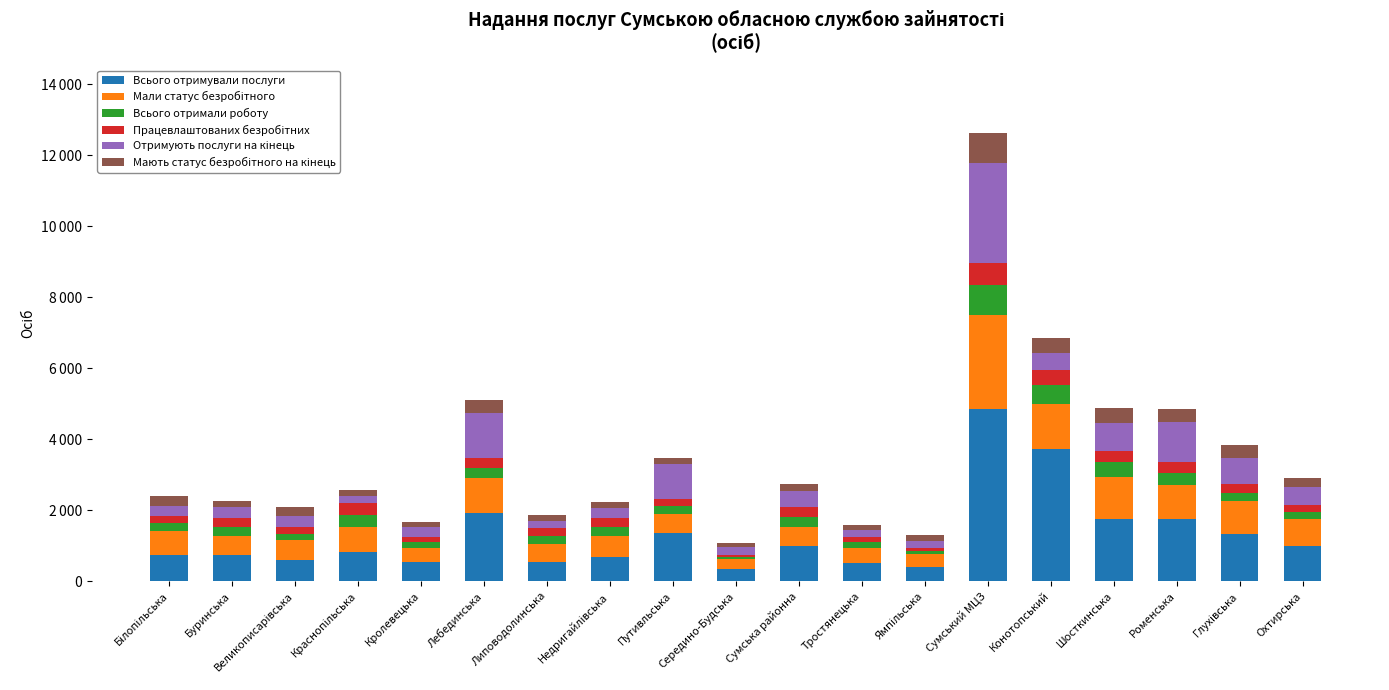

Does the chart contain stacked bars?

Yes